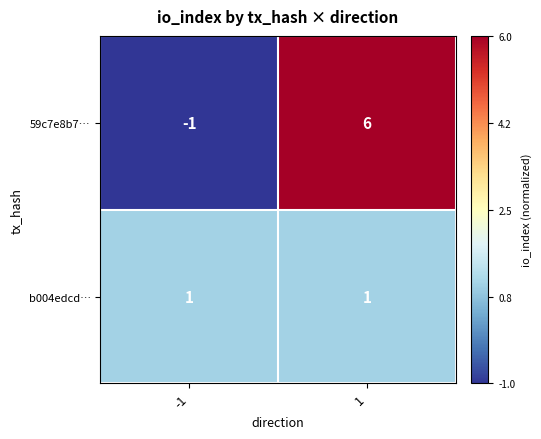

Between -1 and 1, which series saw the biggest shift?

59c7e8b7…